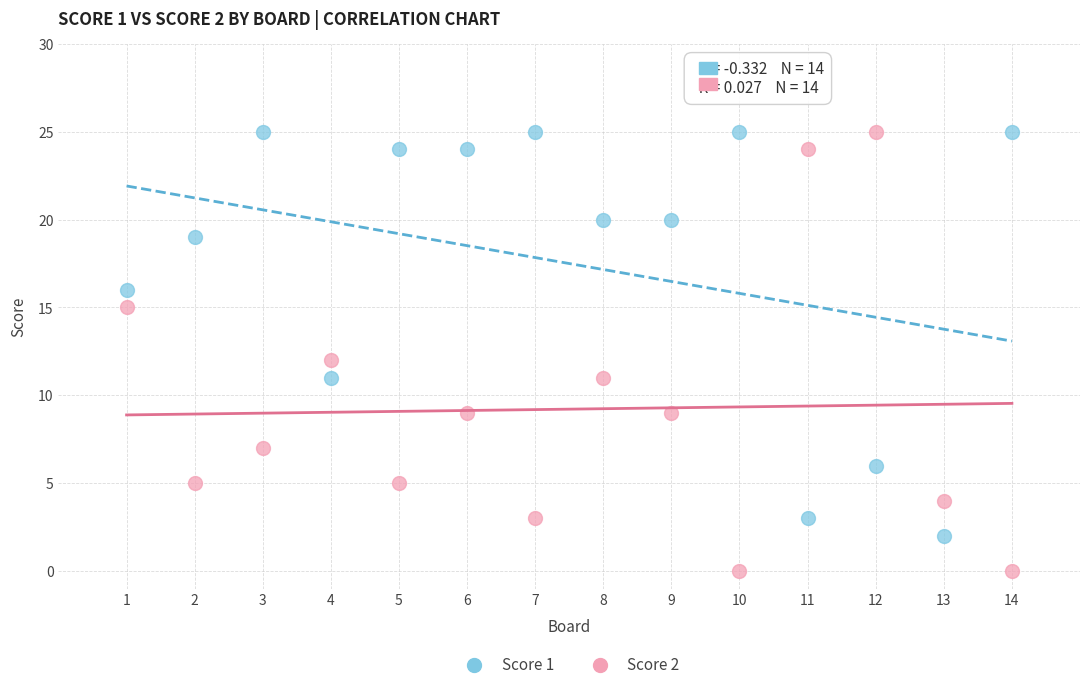

Across all data points, what is the range of X values (max minus min)?

13